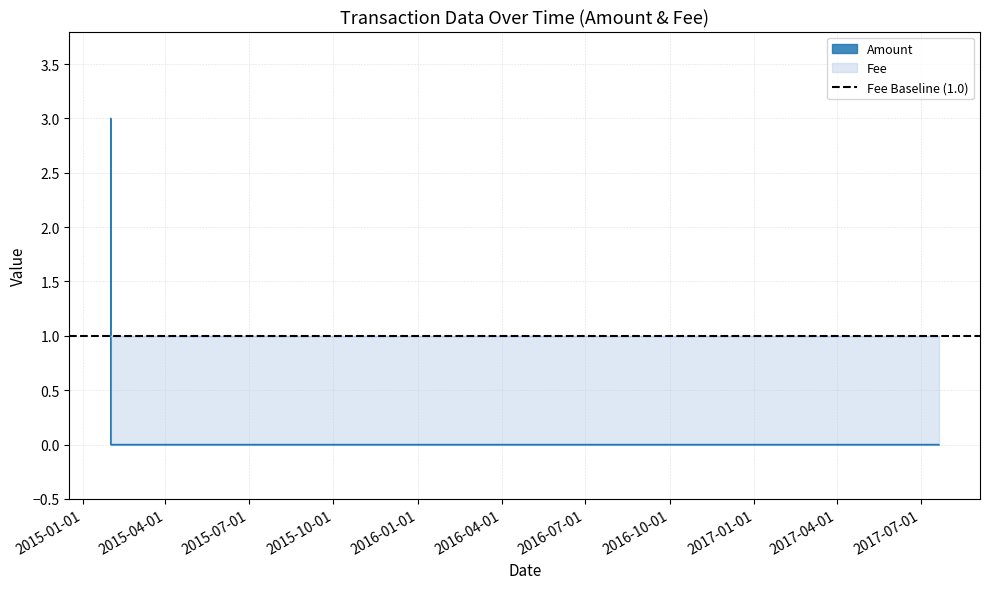

What are all the series names shown in the legend?

Amount, Fee